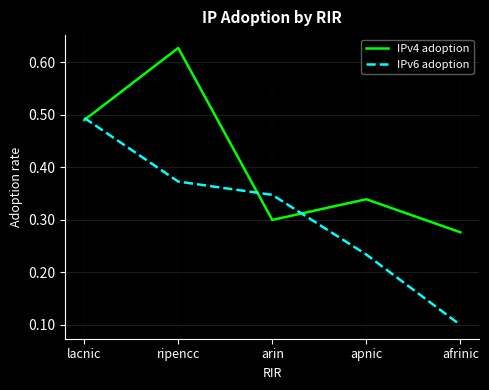

Rank the series by their maximum value, from lowest to highest.

IPv6 adoption, IPv4 adoption